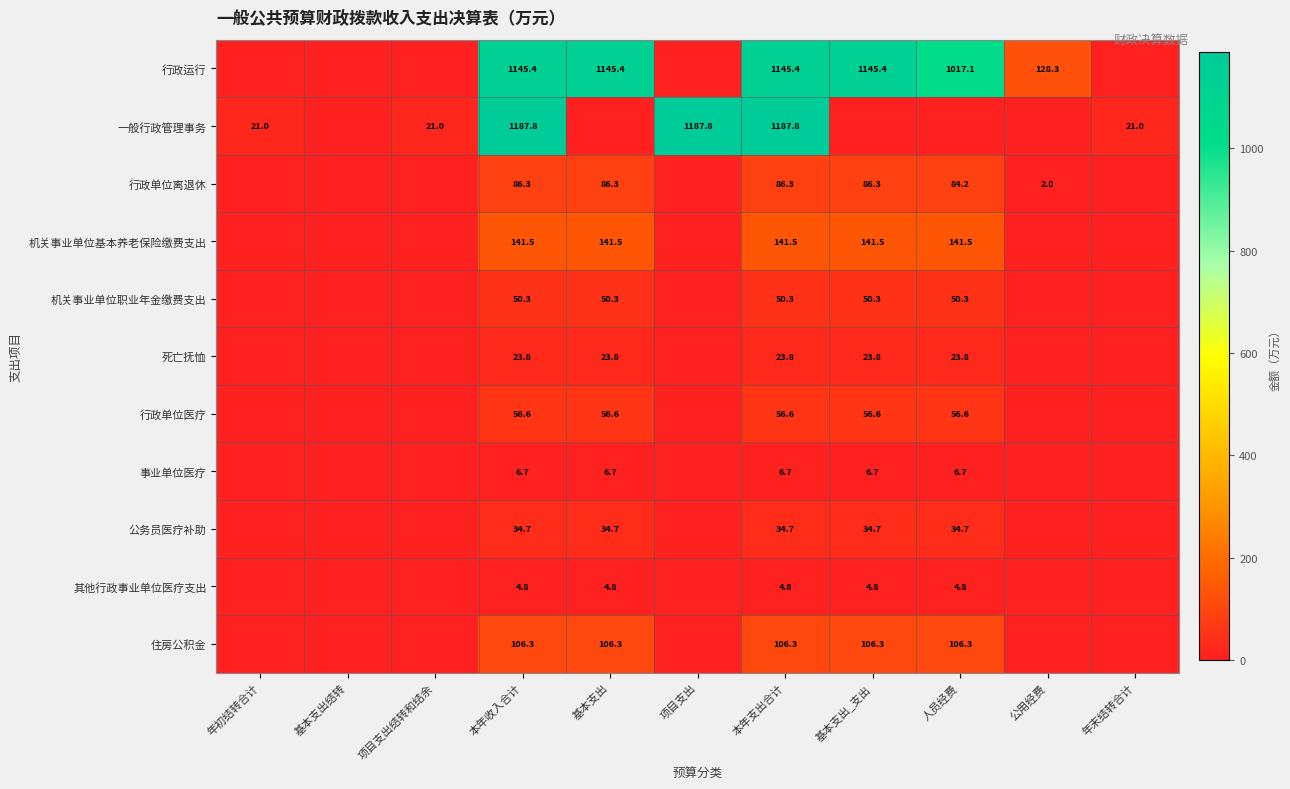

What is the difference between the highest and lowest values at 本年收入合计?

1183.0